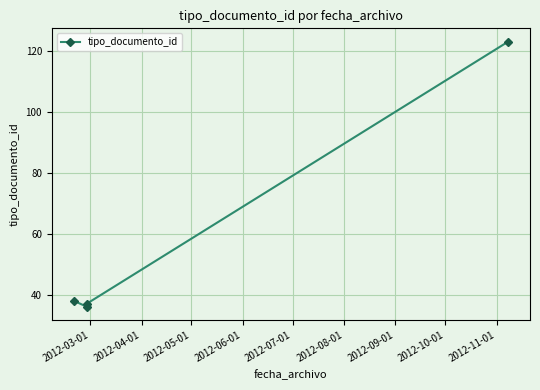

What is the approximate value at 2012-03-01, to the nearest 10?

40